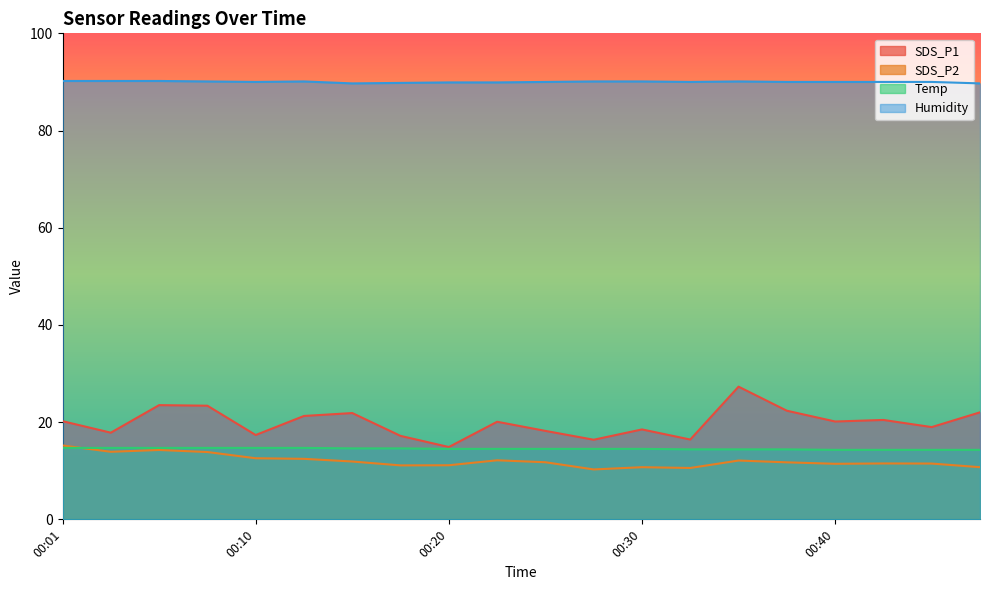

What is the difference between the Temp values at 00:15 and 00:03?

0.1